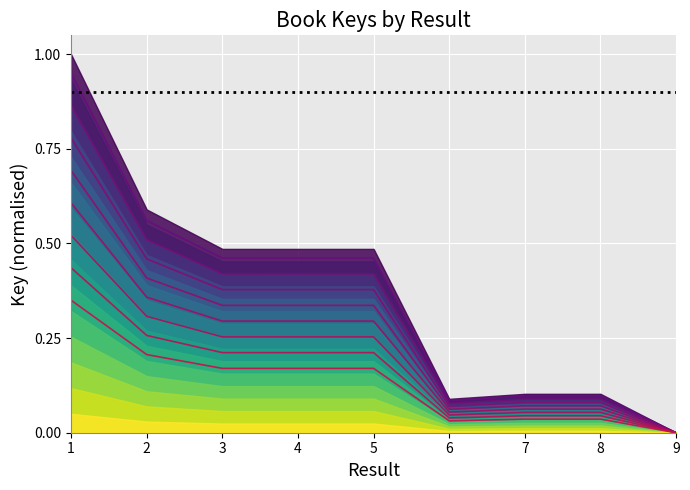

What is the sum of the values at 9 and 3?

0.5